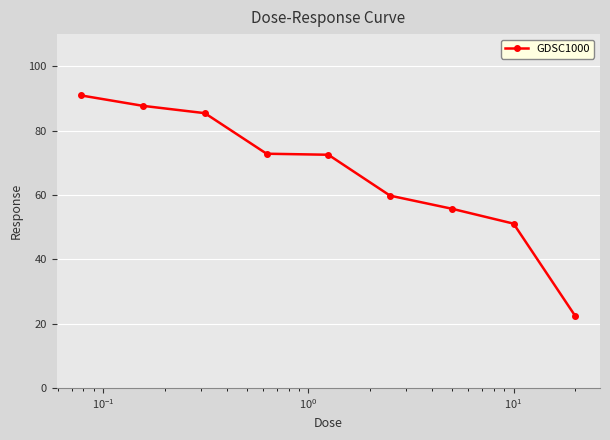

True or false: the data has more than 1 interior local peaks.

False